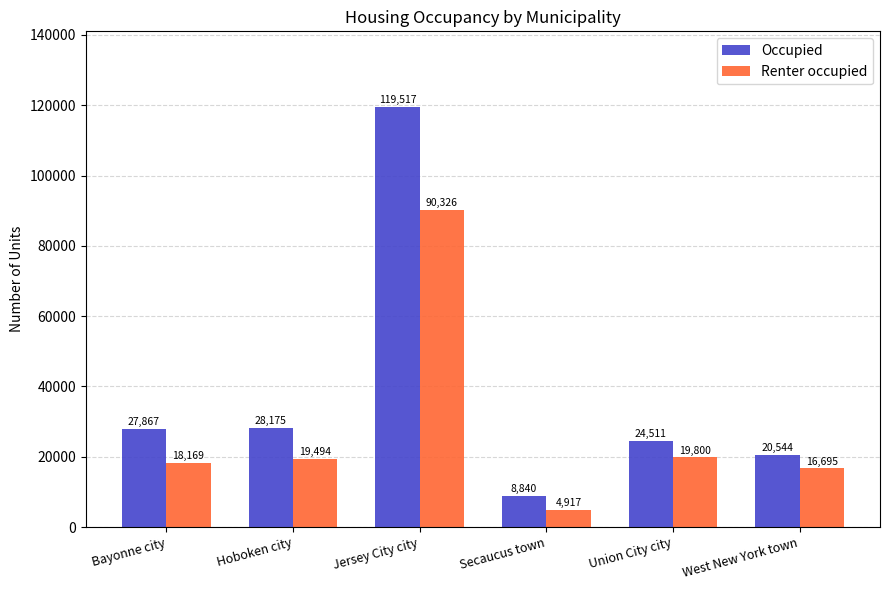

Is the value of Occupied at Hoboken city greater than the value of Renter occupied at Hoboken city?

Yes